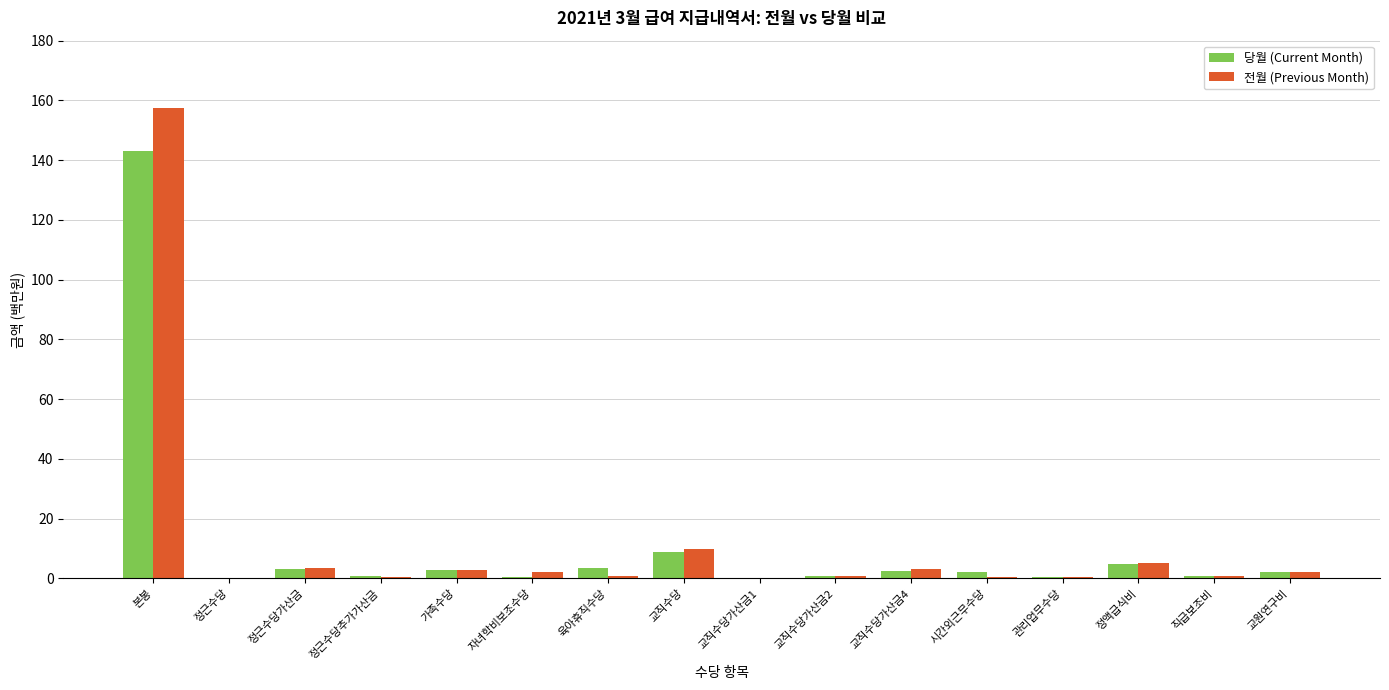

How many groups of bars are there?

16